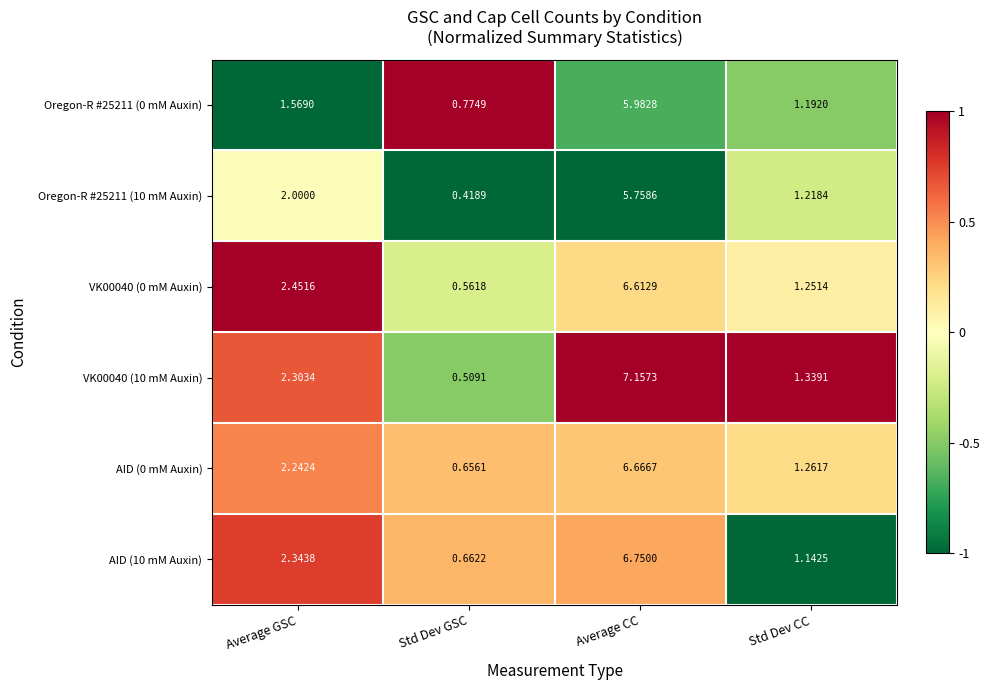

Which category has the highest value in the Oregon-R #25211 (0 mM Auxin) series?

Average CC